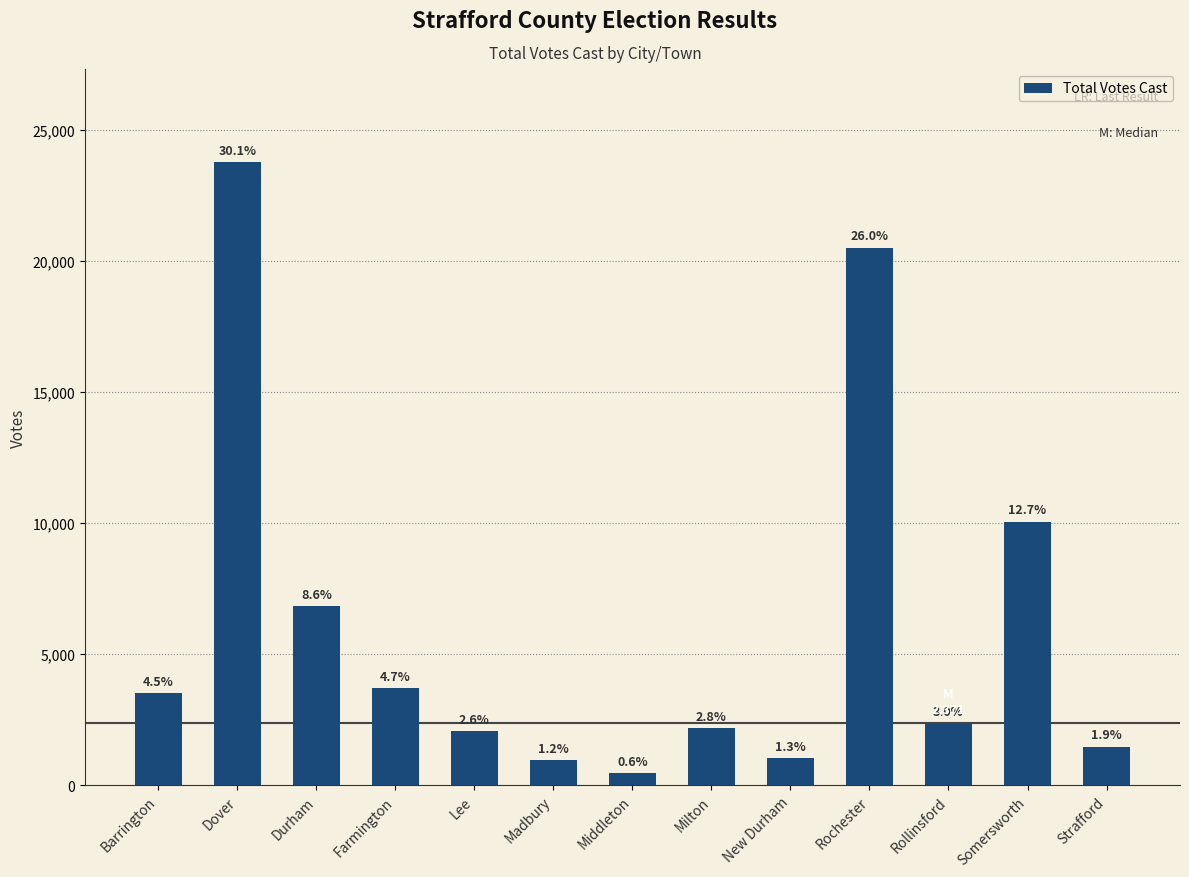

Which label corresponds to the smallest value in the chart?

Middleton